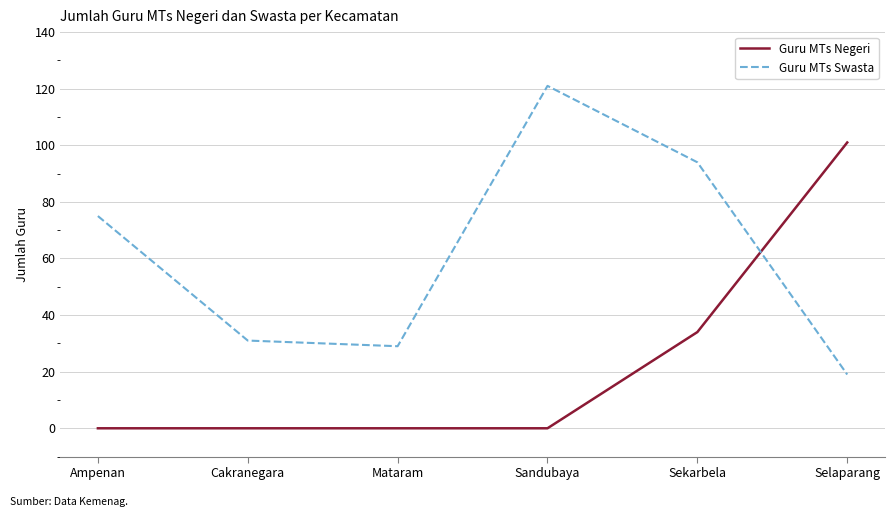

Is the value of Guru MTs Swasta at Cakranegara greater than the value of Guru MTs Negeri at Cakranegara?

Yes